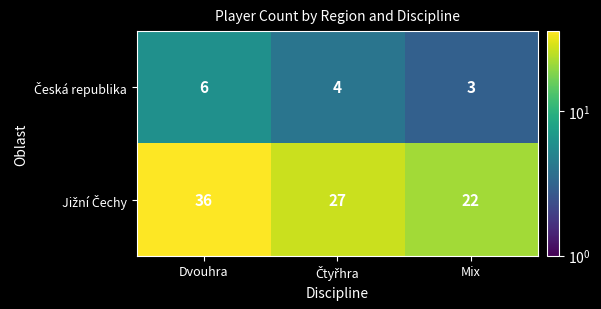

What is the maximum value shown in the chart?

36